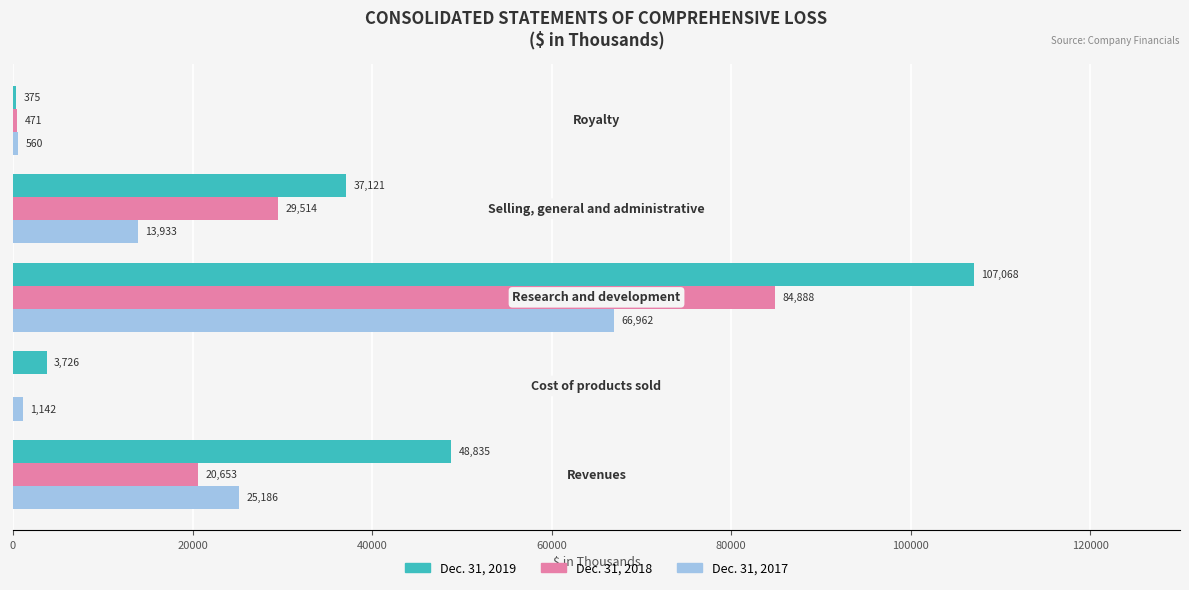

What is the maximum value for Dec. 31, 2018?

84888